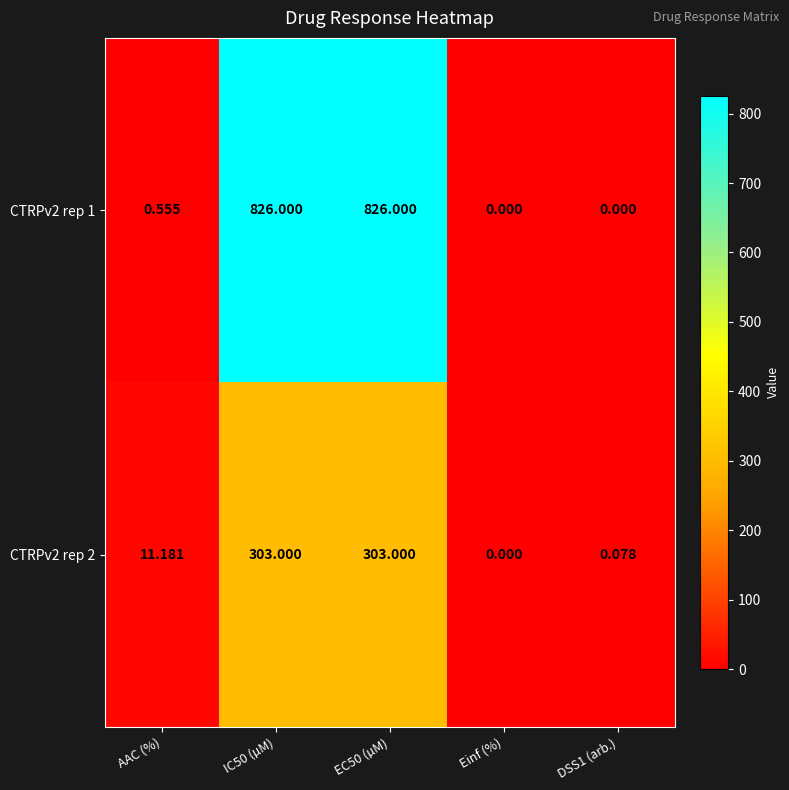

At which label is CTRPv2 rep 2 closest to 151?

AAC (%)